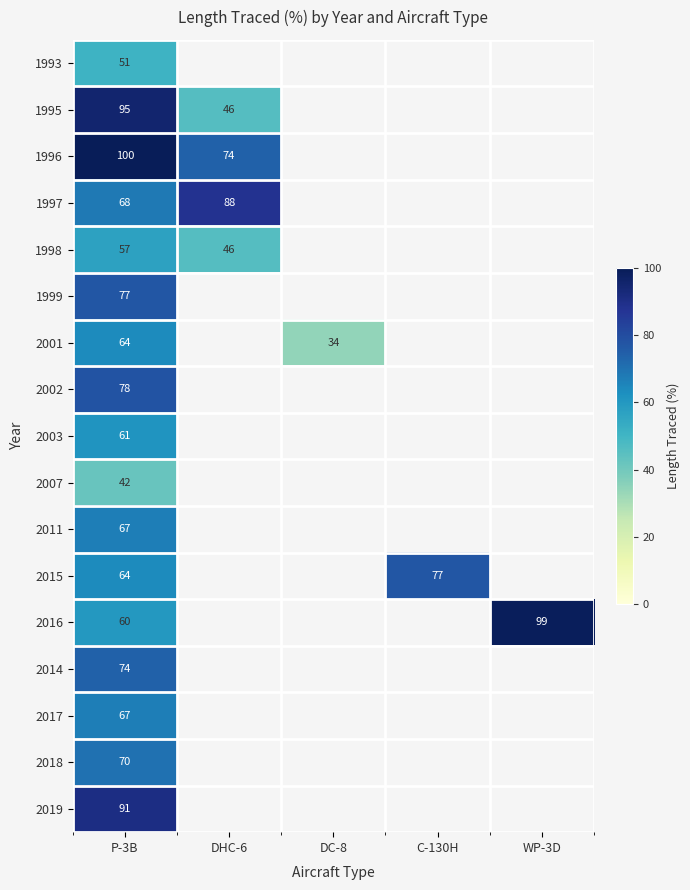

At how many categories does at least one series exceed 63?

4